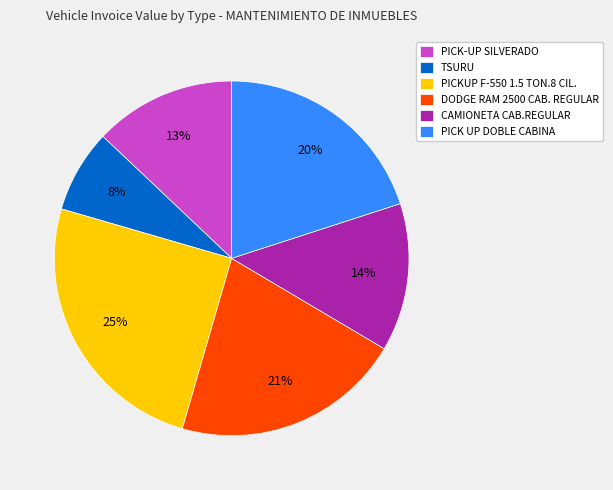

Is there a majority slice in this chart?

No